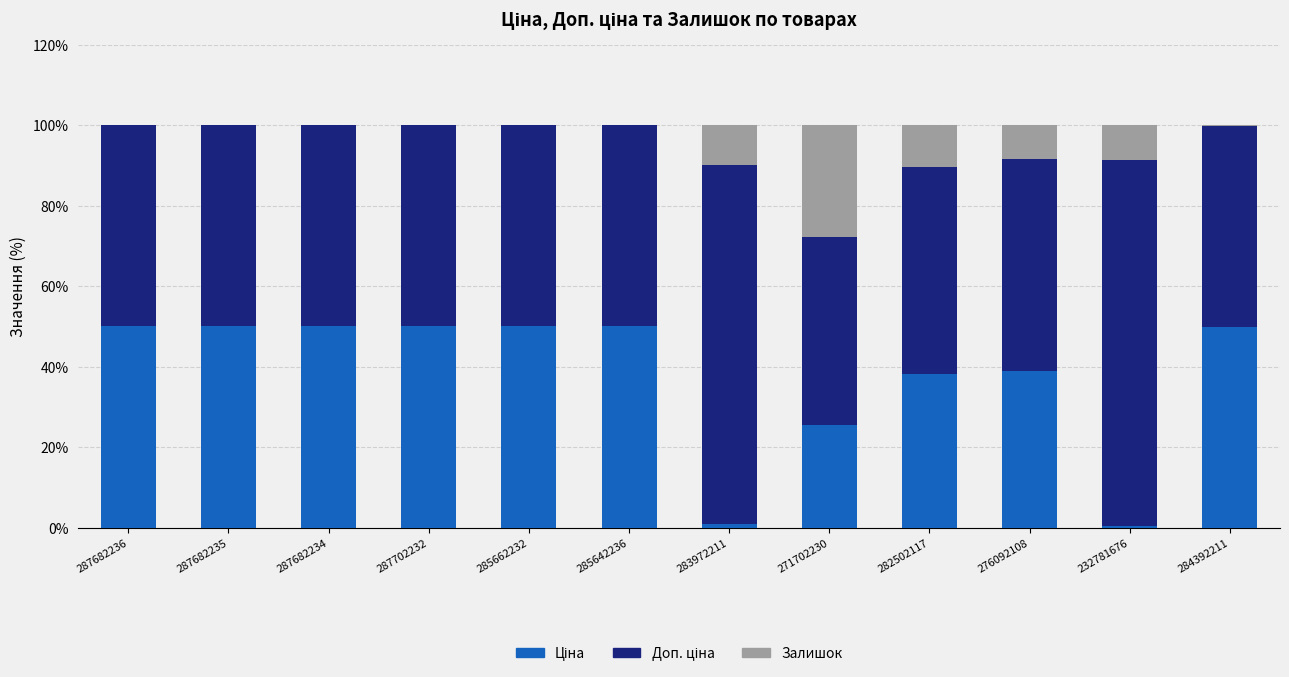

Does the chart contain stacked bars?

Yes